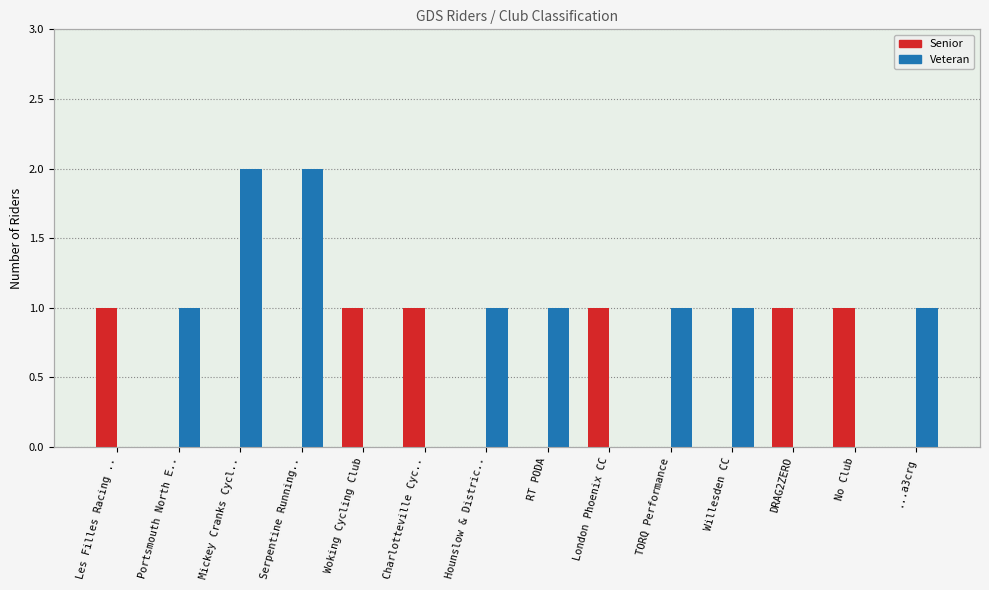

At which category does the chart reach its peak across all series?

Mickey Cranks Cycl..